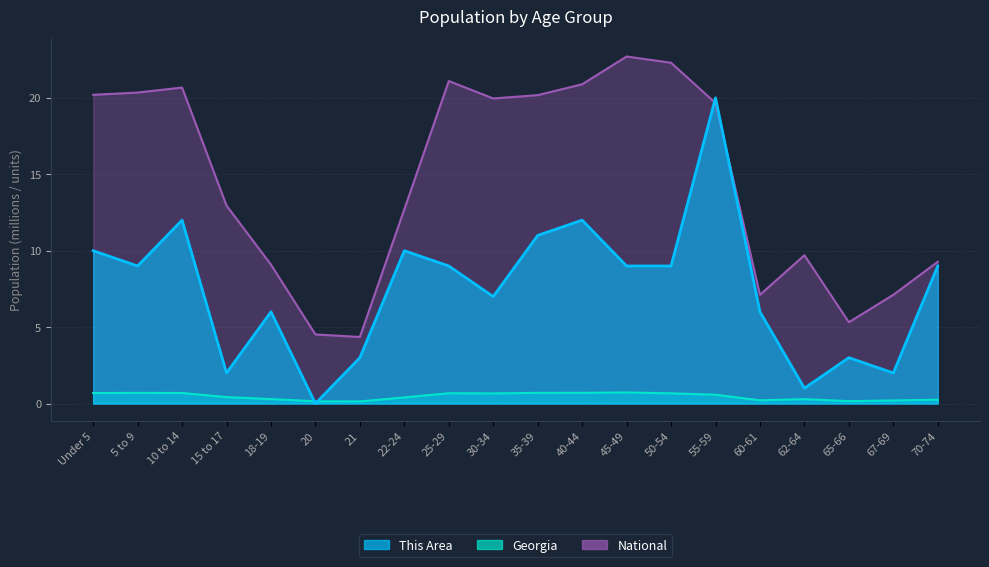

How many distinct data groups are displayed?

3